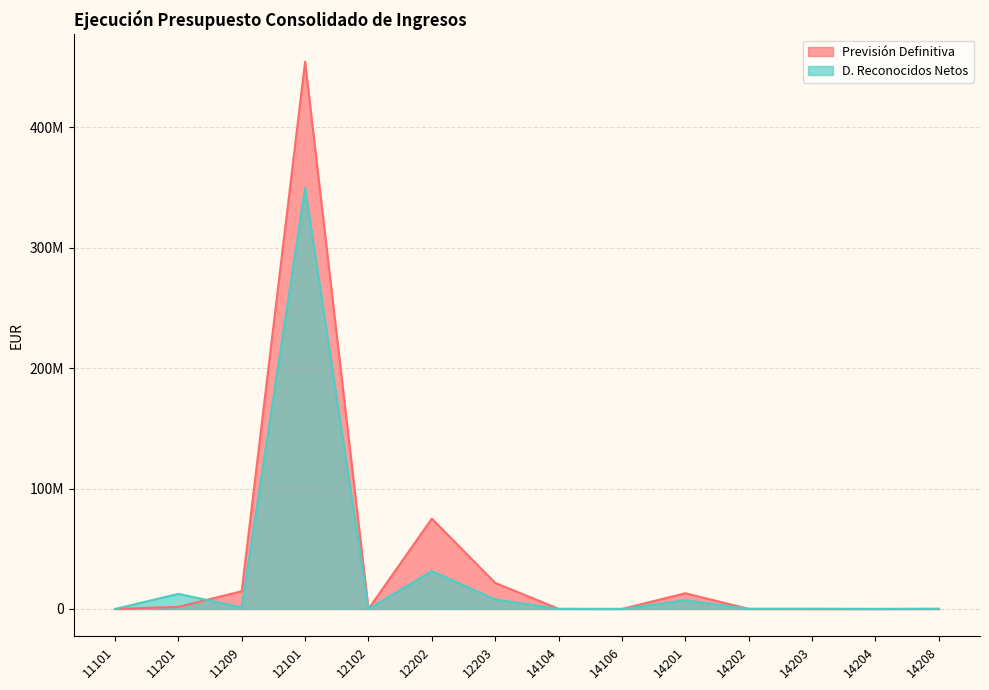

Reading left to right, list all the values displayed in this chart.

Previsión Definitiva: 0.0	1745859.4	14726227.8	454334115.9	0.0	75012794.4	21646440.0	106972.9	21961.7	13057659.8	60812.7	0.0	0.0	59088.5
D. Reconocidos Netos: 0.0	12564895.3	1289753.1	349766777.2	0.0	31481120.5	7966931.7	38394.6	27710.5	7303219.4	149471.9	189249.0	60334.8	152388.9